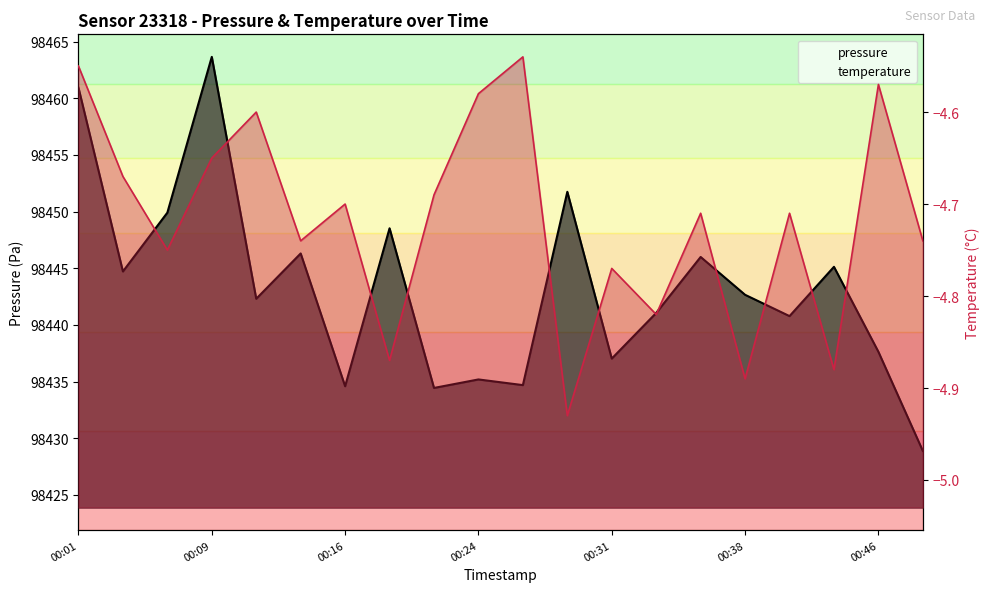

What value does the pressure series have at 00:28?

98451.8